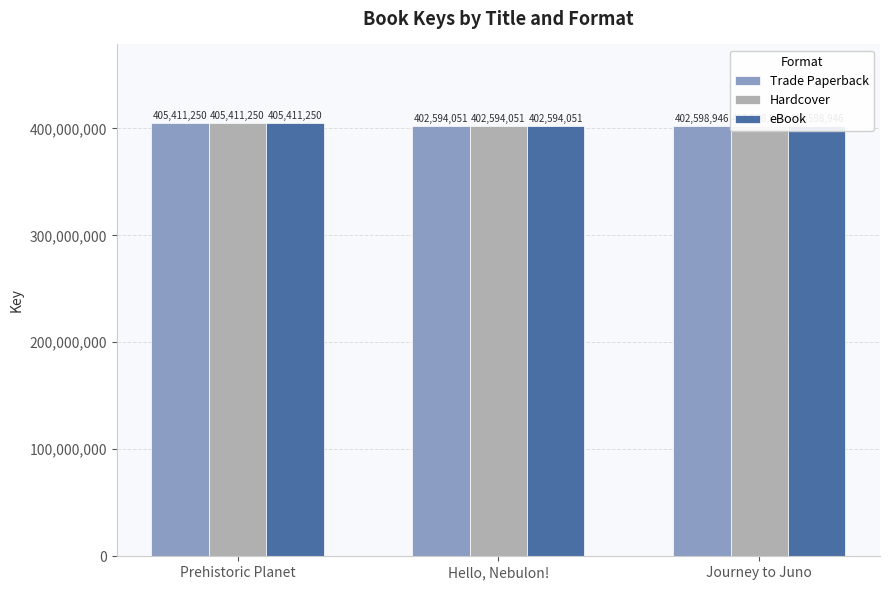

How many bars are there in each group?

3